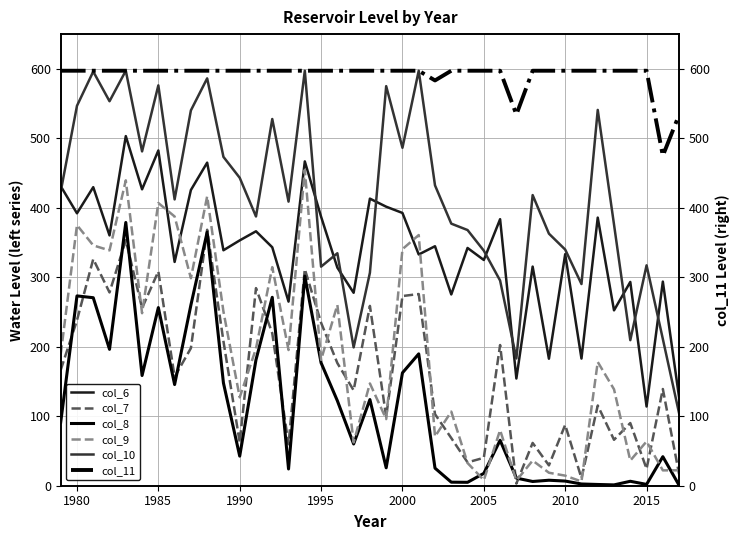

What is the difference between the maximum and minimum values in the col_7 series?

365.3